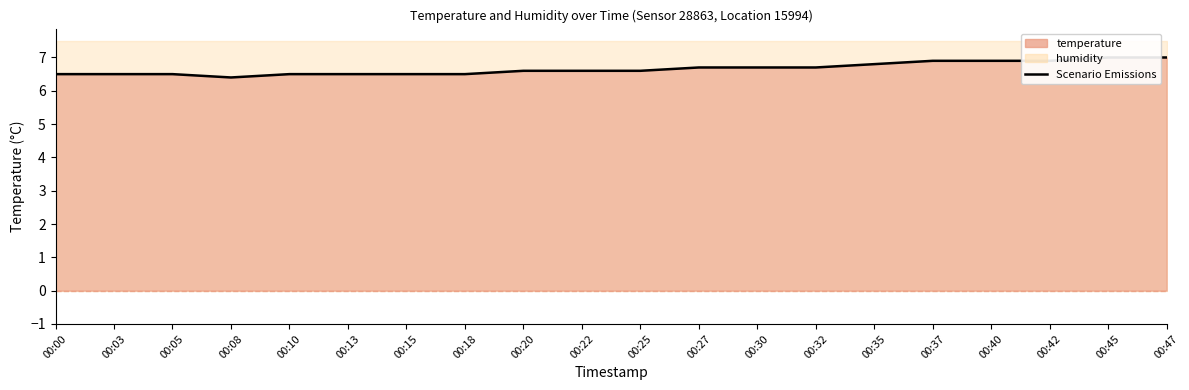

Does the chart display data point markers on the line(s)?

No